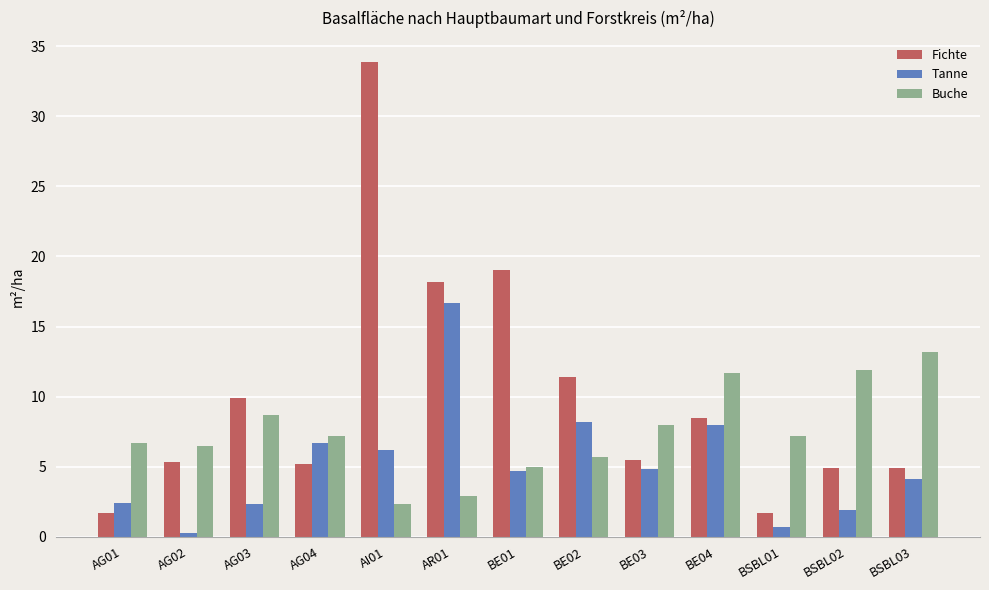

True or false: Tanne has a value of 22.6 at AR01.

False